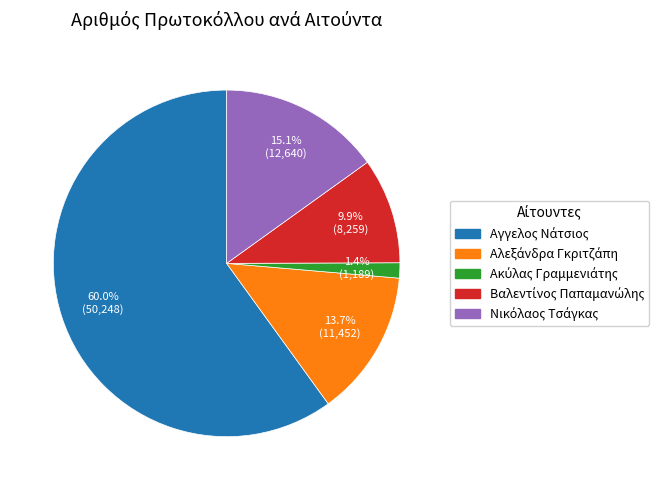

Rank the categories by value from lowest to highest.

3, 4, 2, 5, 1